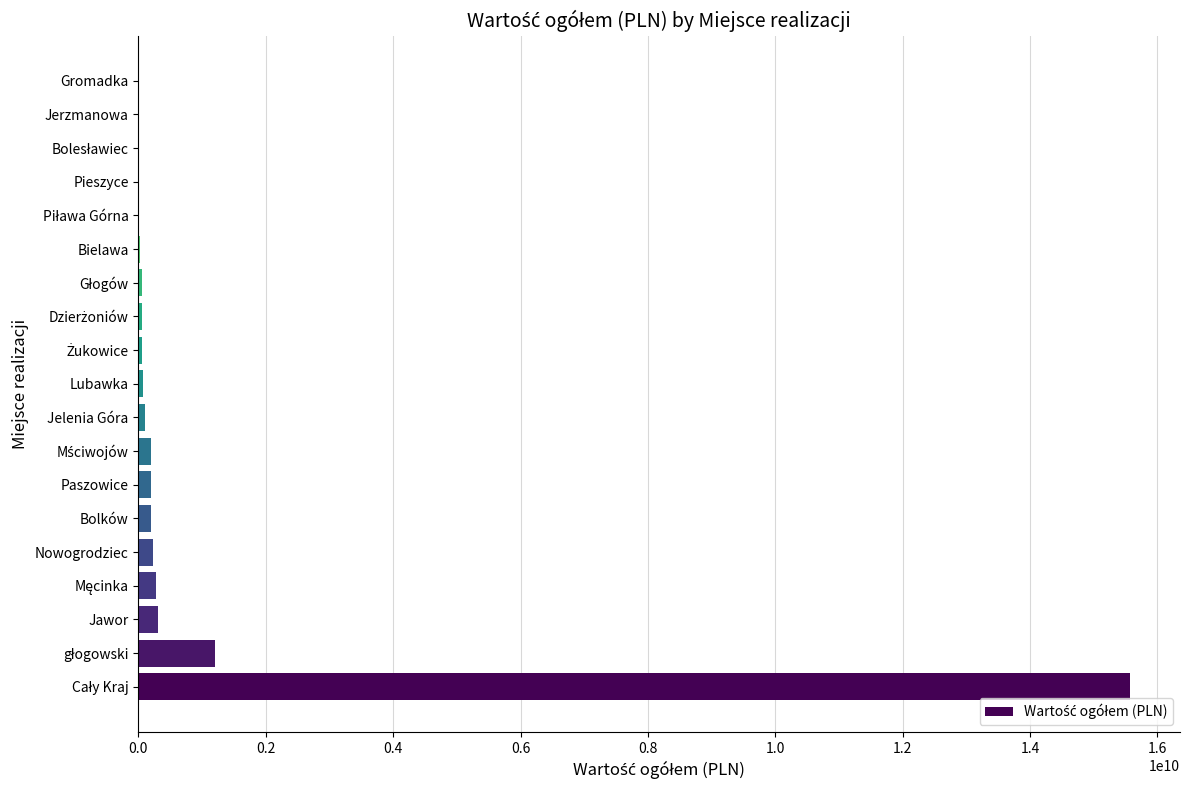

What is the sum of all values?

18568264594.6